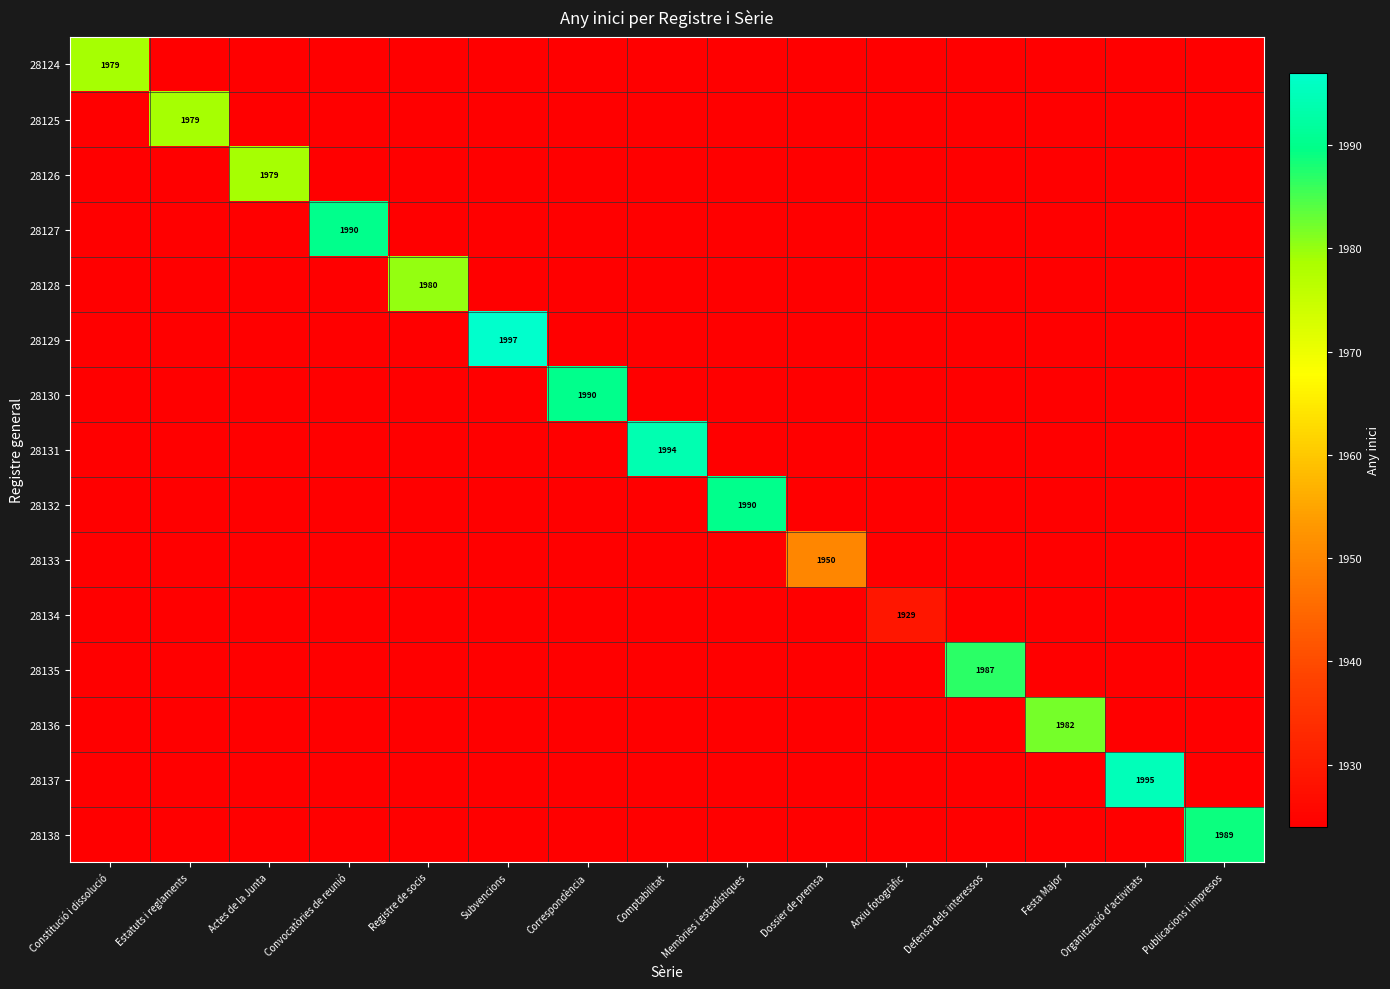

The value of 28137 at Actes de la Junta is 1169. True or false?

False